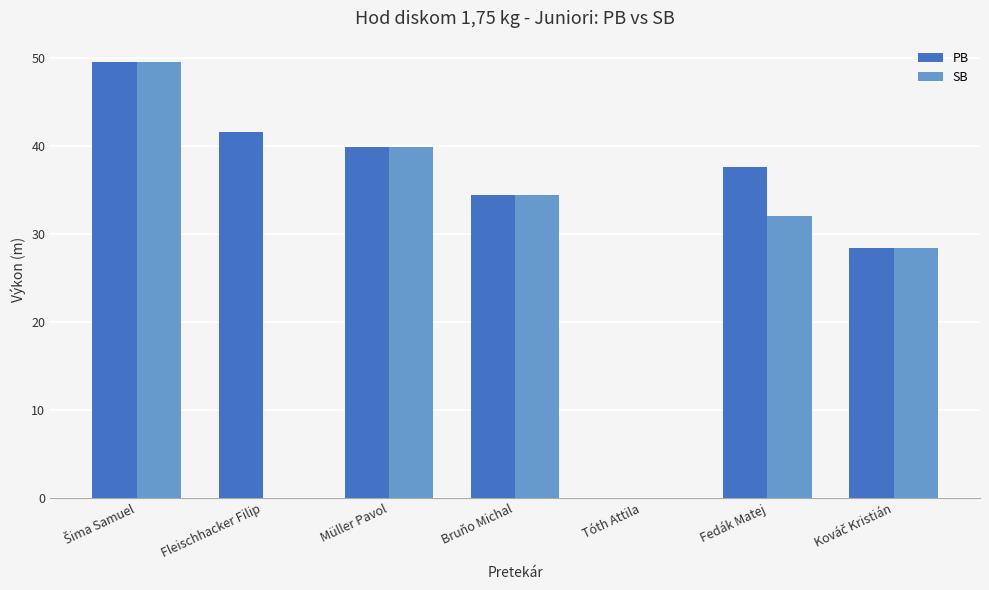

How many groups of bars are there?

7